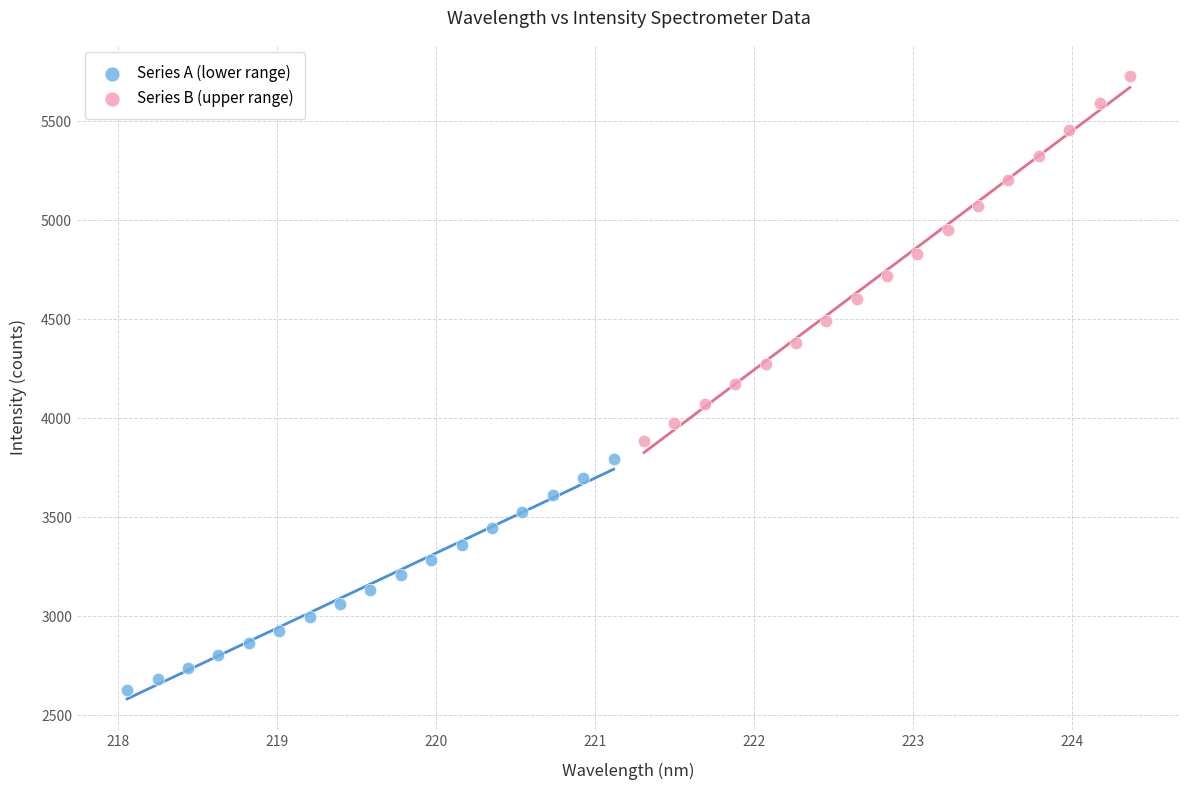

Which series has the largest Y range (max minus min)?

Series B (upper range)